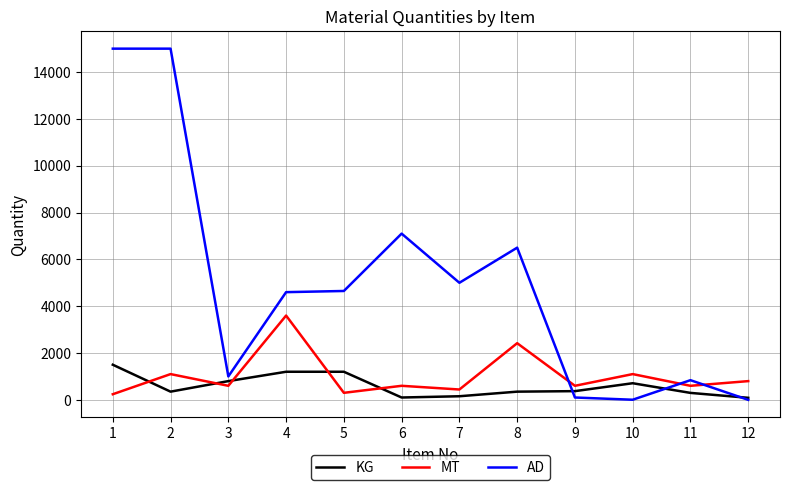

At which label does AD first exceed 4650?

1